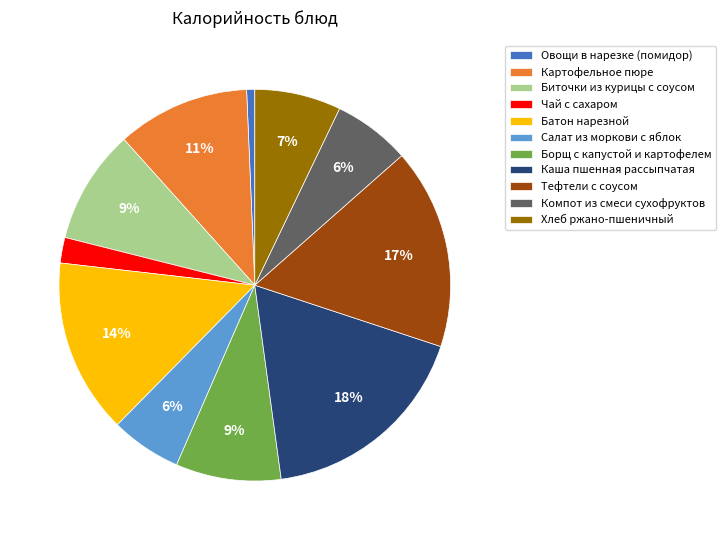

How many segments does this pie chart have?

11